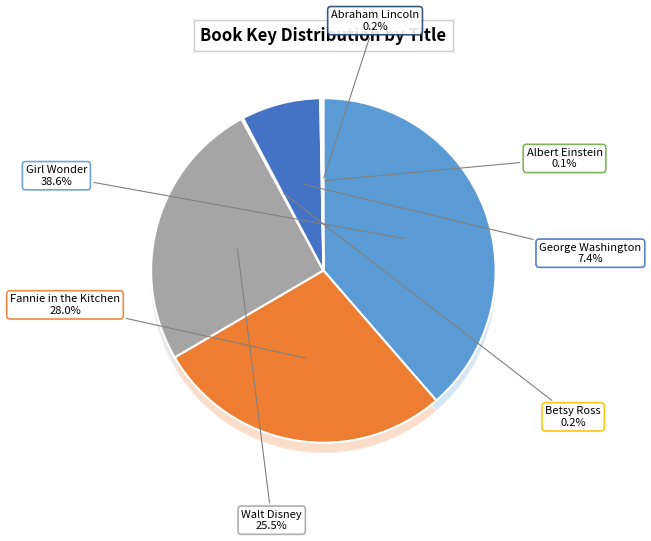

To the nearest percent, what is the difference between the largest and smallest slice percentages?

38%